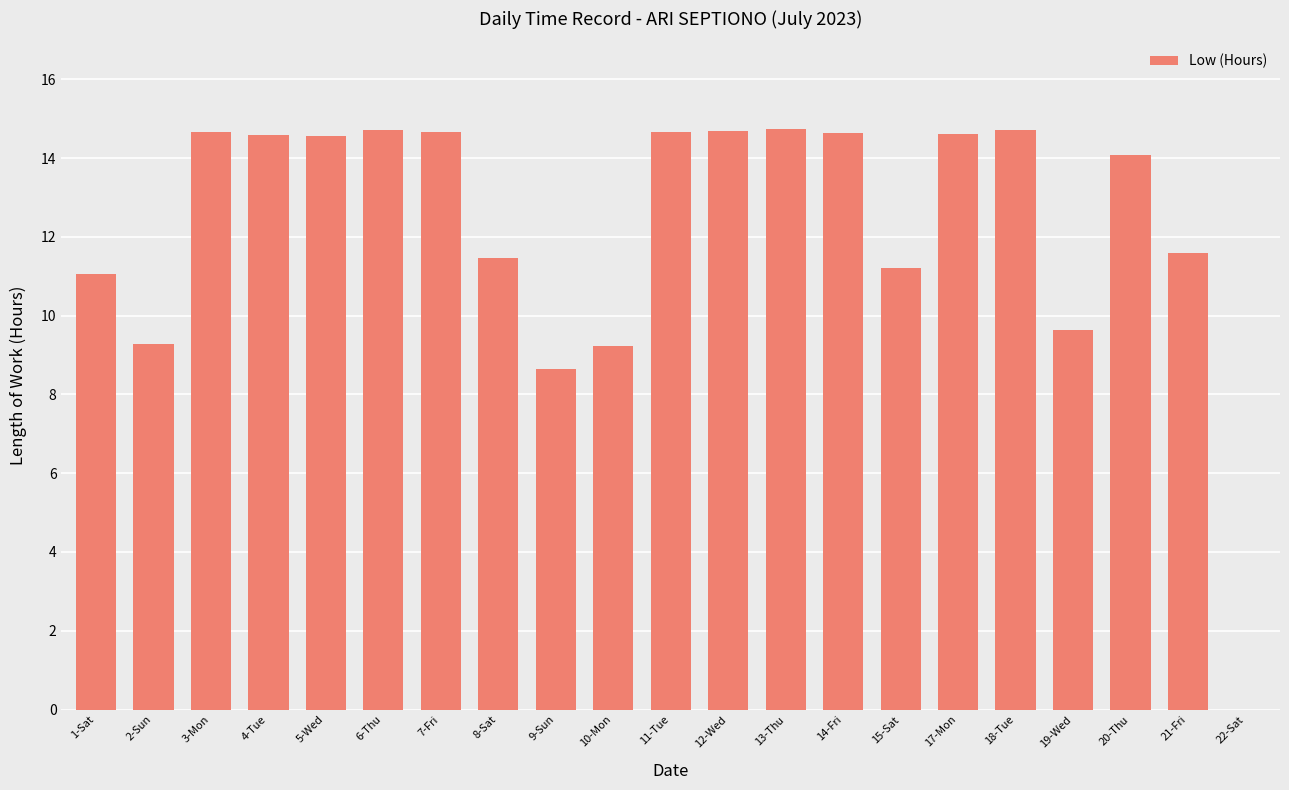

Is it true that the value at 12-Wed is 14.7?

True